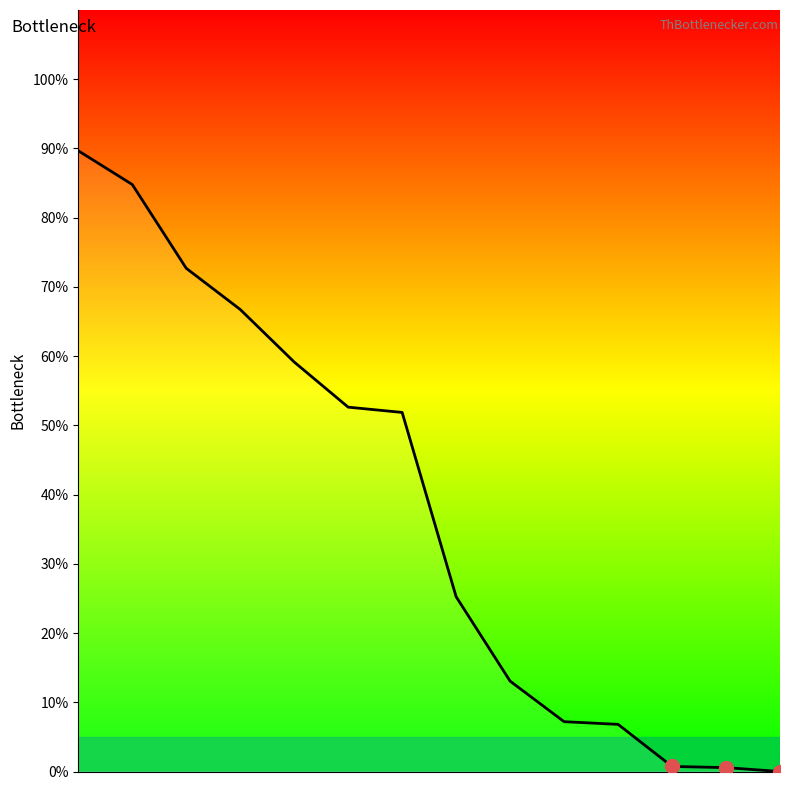

What is the maximum value shown in the chart?

89.7